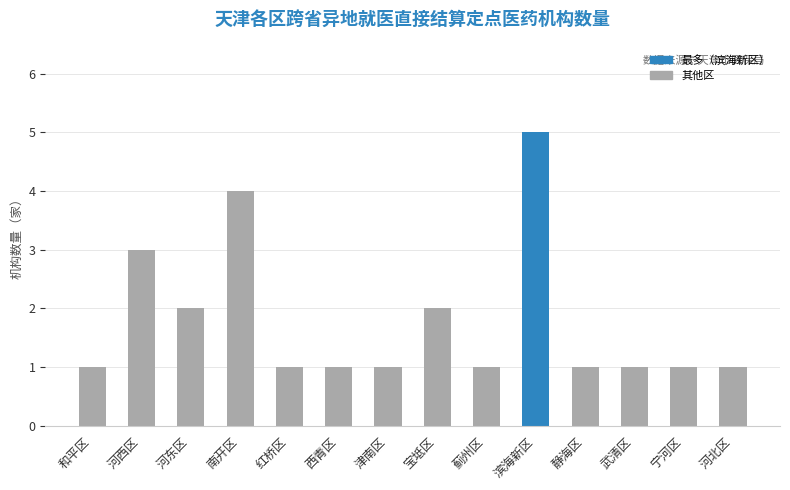

Which label corresponds to the largest value in the chart?

滨海新区